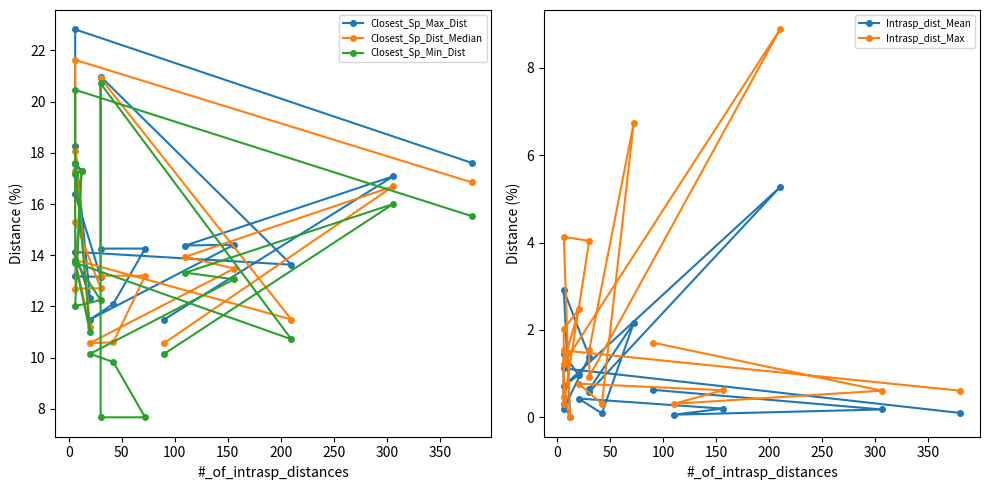

How many categories are shown in the chart?

20